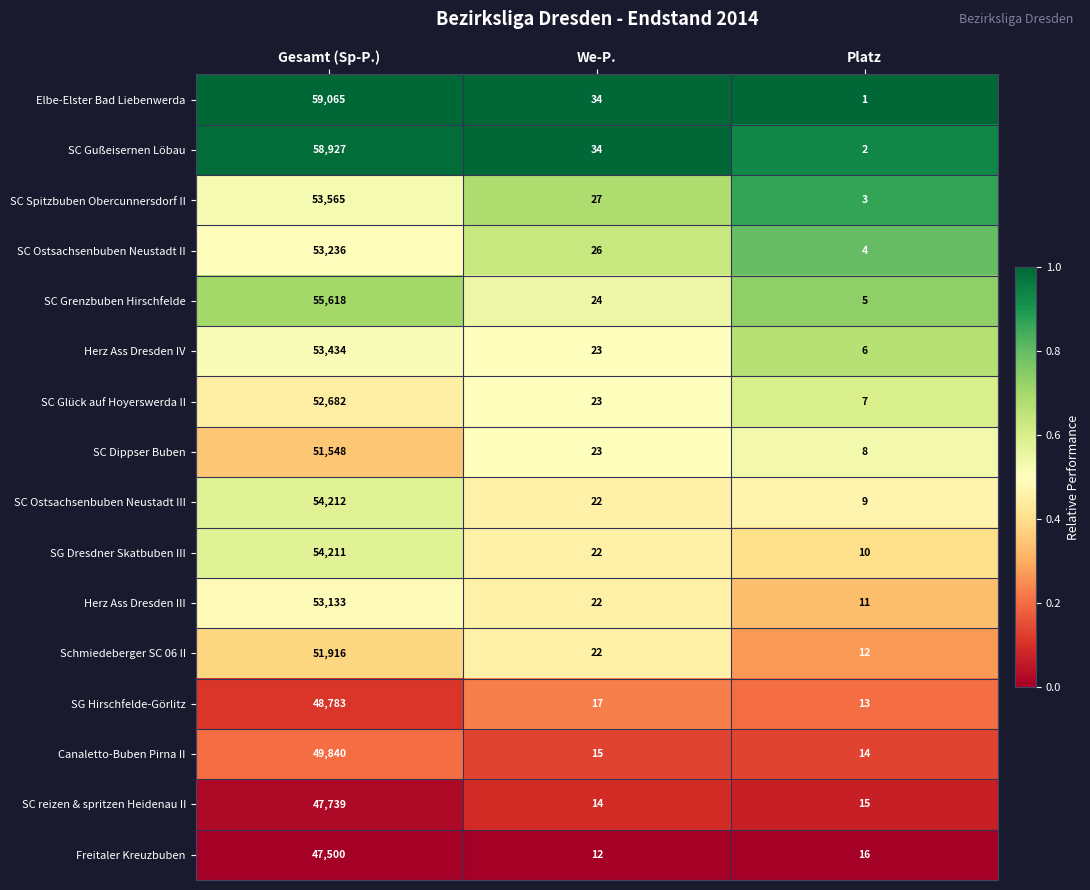

What is the total value across all series at Gesamt (Sp-P.)?

845409